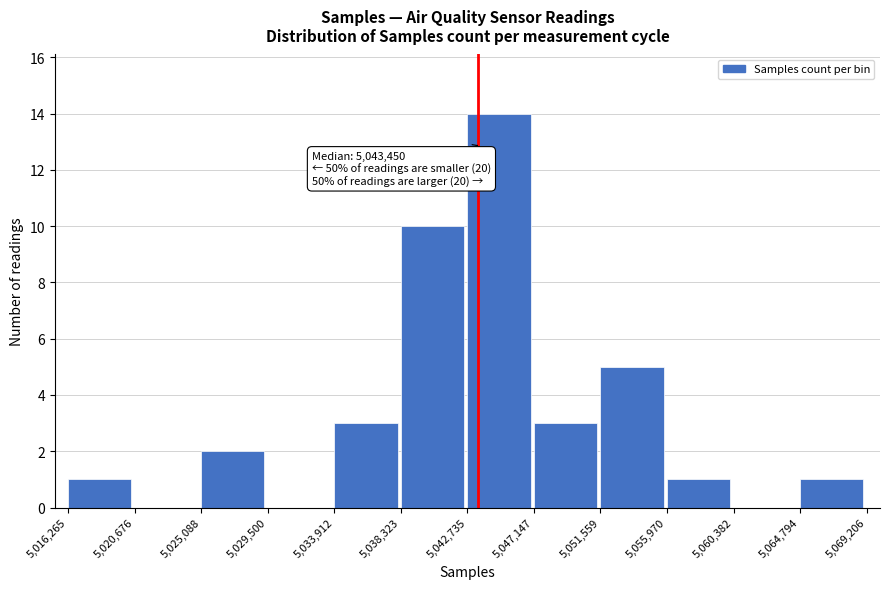

Which range on the x-axis has the tallest bar?

5,042,735 to 5,047,147